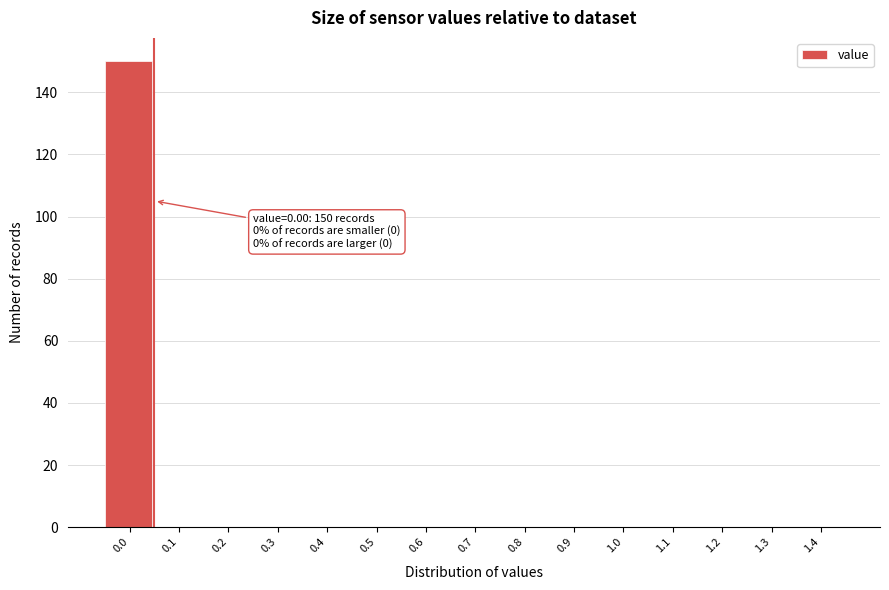

Reading left to right, transcribe all the data shown in this chart.

0.0=150	0.1=0	0.2=0	0.3=0	0.4=0	0.5=0	0.6=0	0.7=0	0.8=0	0.9=0	1.0=0	1.1=0	1.2=0	1.3=0	1.4=0